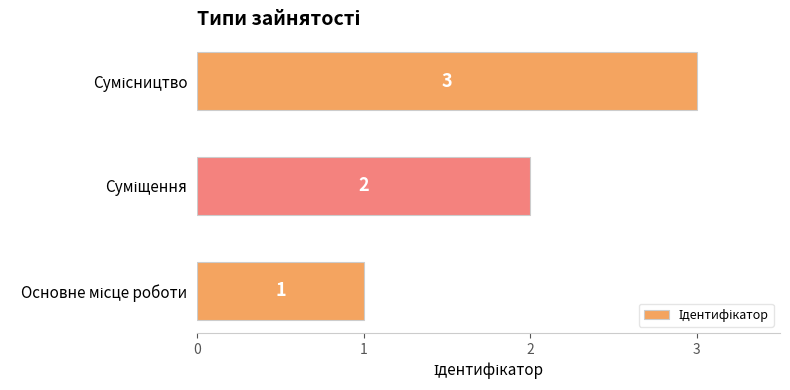

Count the values in the range 1 to 3.

3